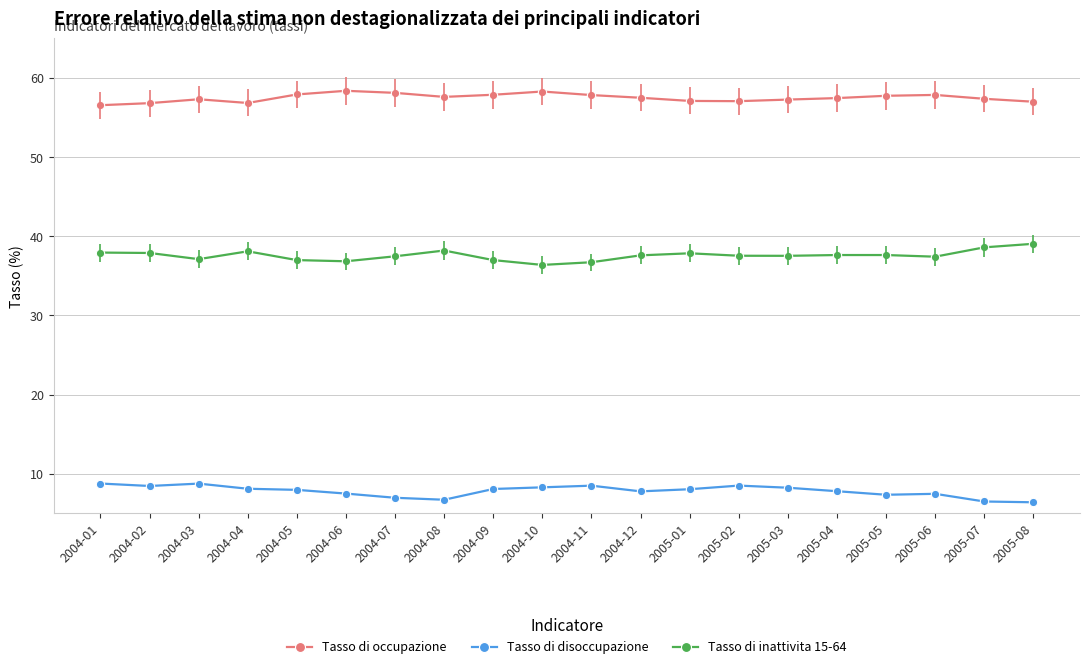

In Tasso di disoccupazione, how many points are higher than both neighbors (excluding endpoints)?

4